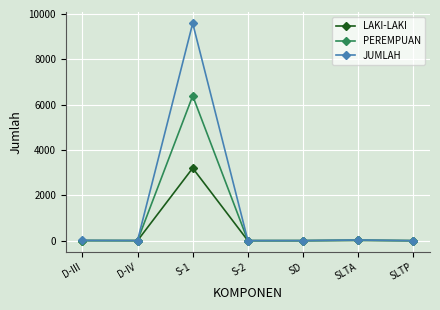

What is the difference between the maximum and minimum values in the PEREMPUAN series?

6388